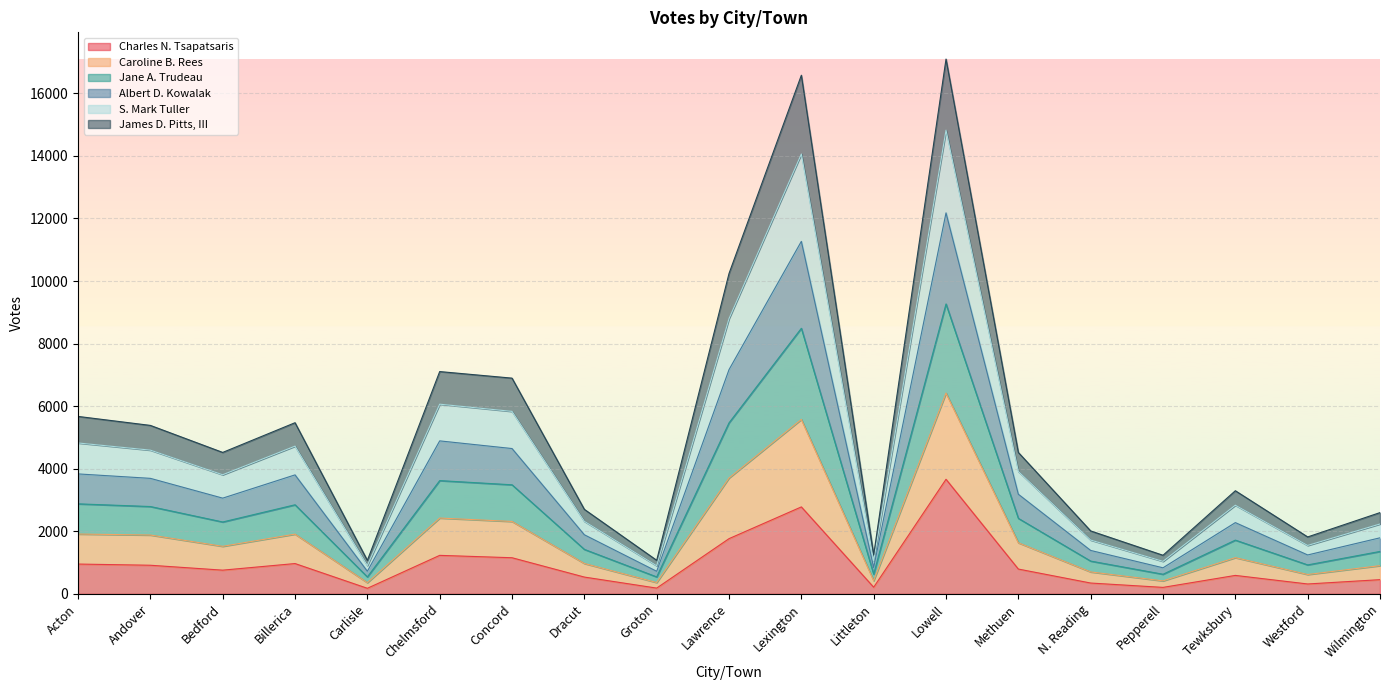

True or false: Albert D. Kowalak and S. Mark Tuller cross at least once.

False